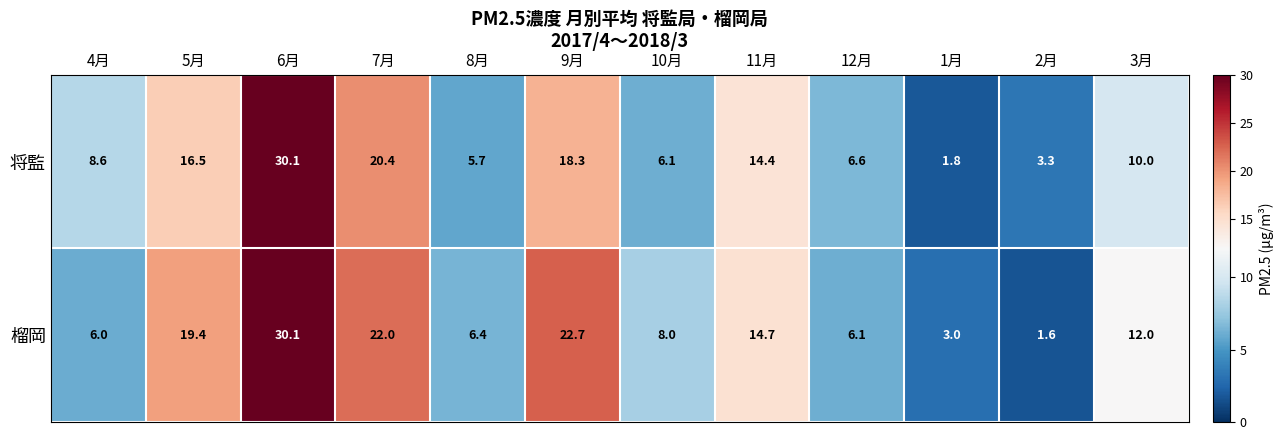

What is the difference between the maximum and minimum values in the 将監 series?

28.3